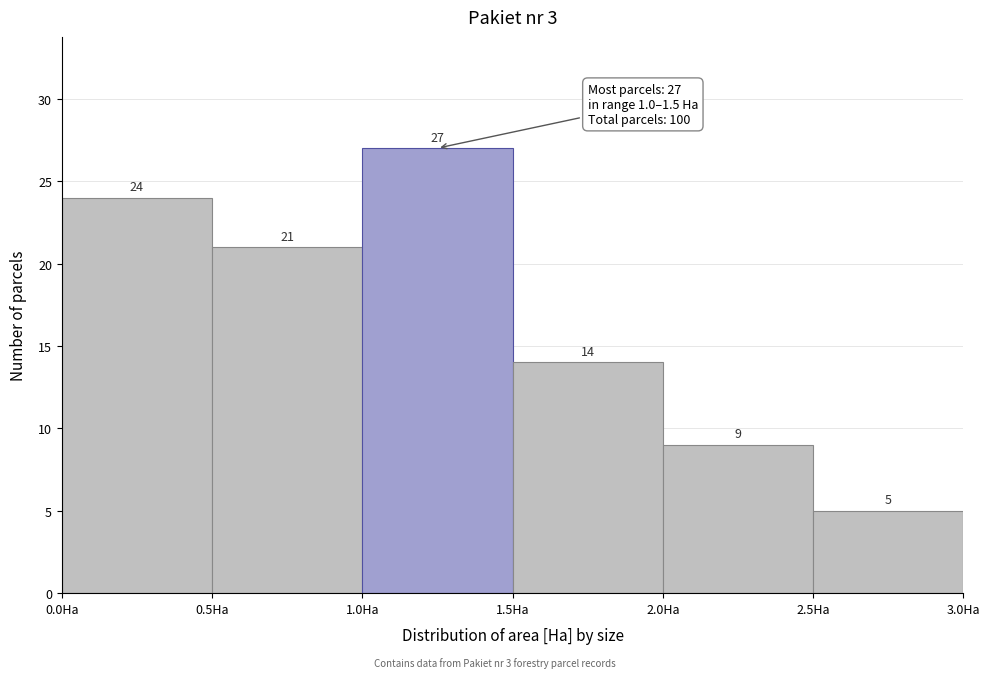

How tall is the bar that spans 2.5 to 3.0 on the x-axis?

5